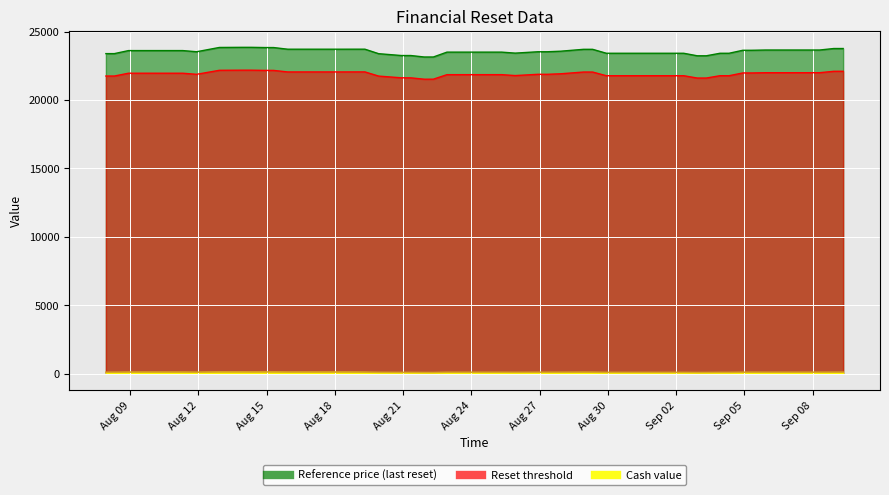

The value of Reference price at 35 is 23611.3. True or false?

True